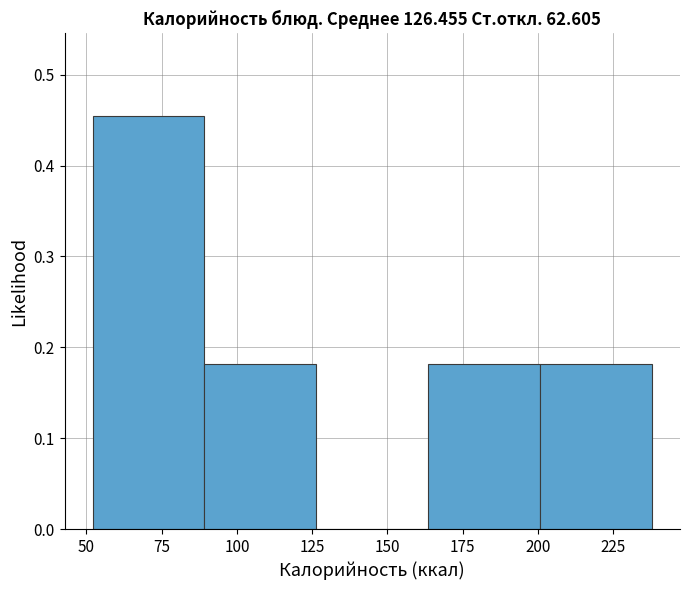

Over which range of the x-axis is the bar tallest?

50 to 90